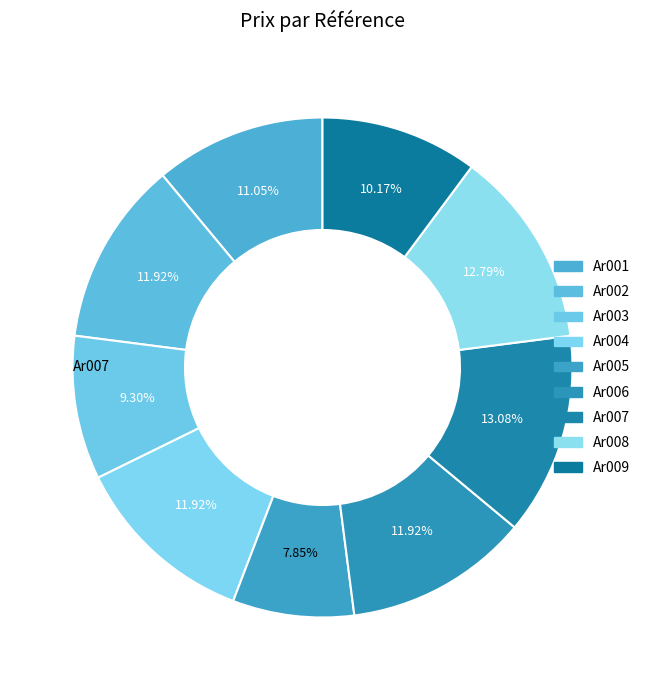

Rank the categories by value from lowest to highest.

Ar005, Ar003, Ar009, Ar001, Ar002, Ar004, Ar006, Ar008, Ar007